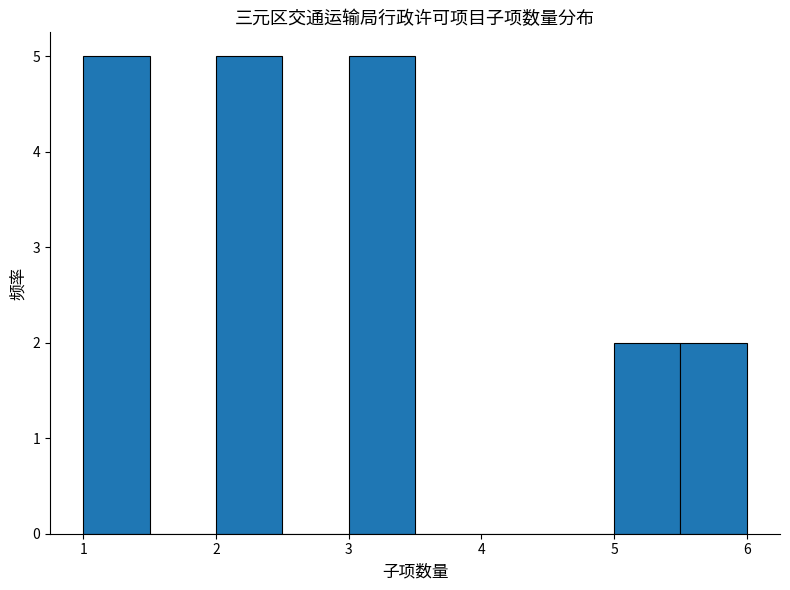

Reading left to right, list every bar in this chart as the range it spans on the x-axis followed by its height. The values are not printed on the chart, so give them approximately, as read against the axis.

1.0 to 1.5: 5
1.5 to 2.0: 0
2.0 to 2.5: 5
2.5 to 3.0: 0
3.0 to 3.5: 5
3.5 to 4.0: 0
4.0 to 4.5: 0
4.5 to 5.0: 0
5.0 to 5.5: 2
5.5 to 6.0: 2